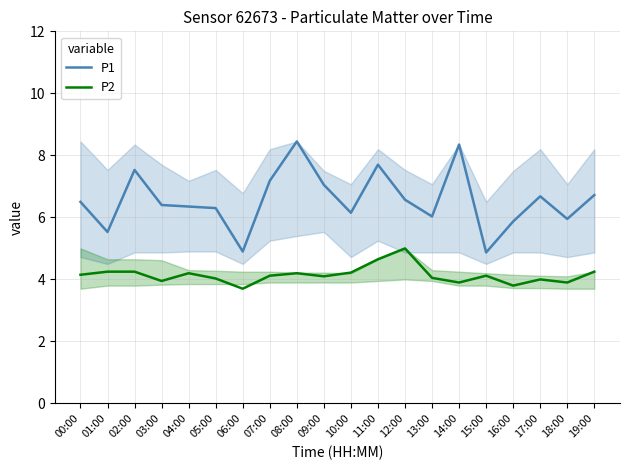

Is this an area chart (filled region under the line)?

No